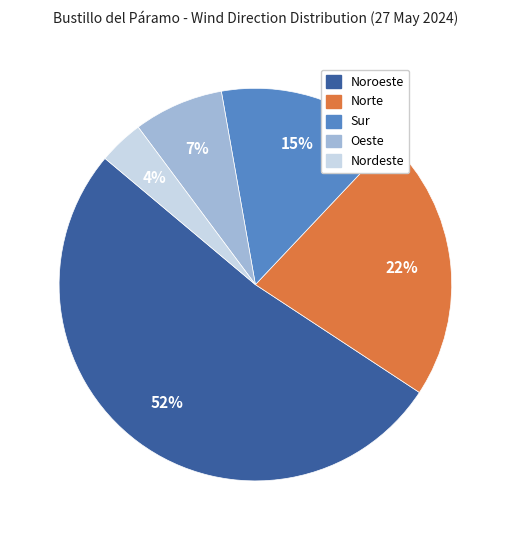

How many segments does this pie chart have?

5